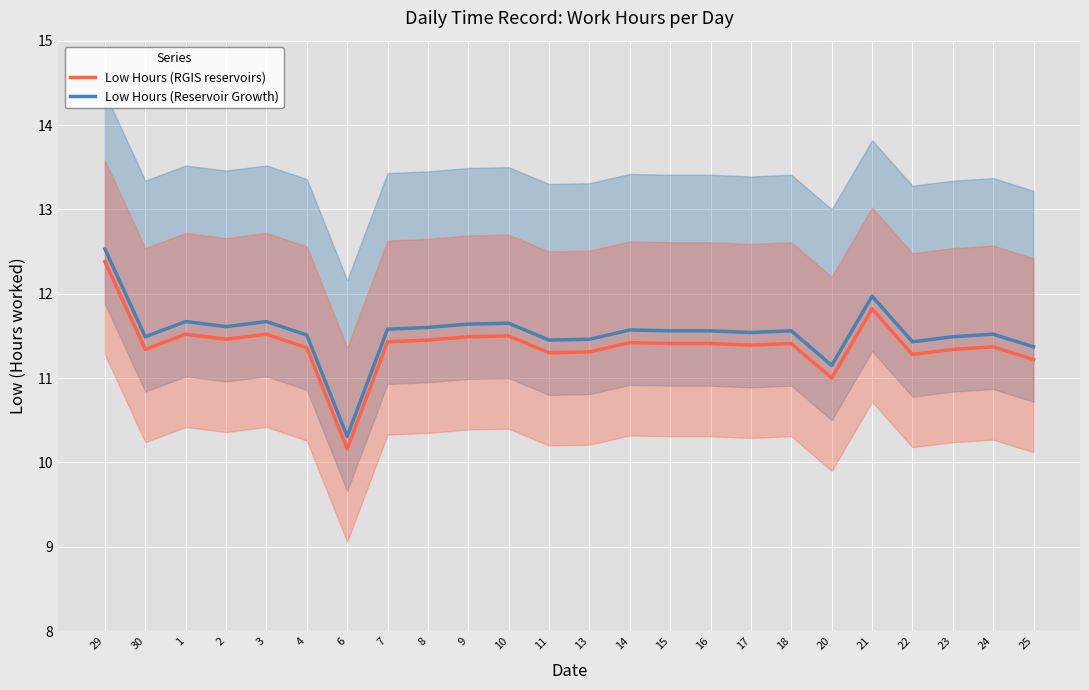

List the labels in order of Low Hours (Reservoir Growth) value, smallest first.

6, 20, 25, 22, 11, 13, 30, 23, 4, 24, 17, 15, 16, 18, 14, 7, 8, 2, 9, 10, 1, 3, 21, 29